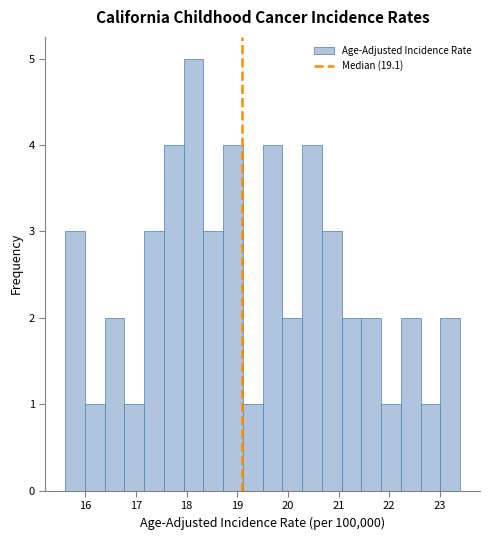

Around what value on the x-axis is the tallest bar? Give the approximate position of its centre, as read against the axis.

18.1